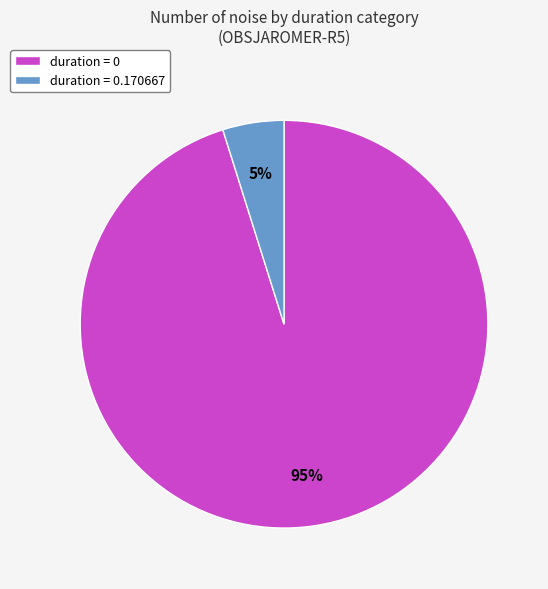

Count the number of slices in the pie.

2